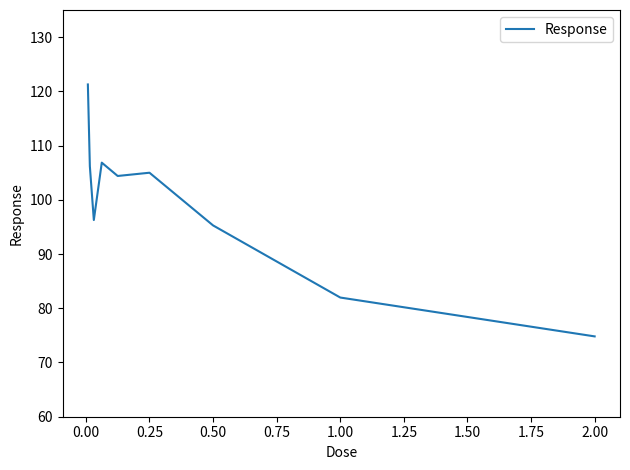

What is the maximum value shown in the chart?

121.3